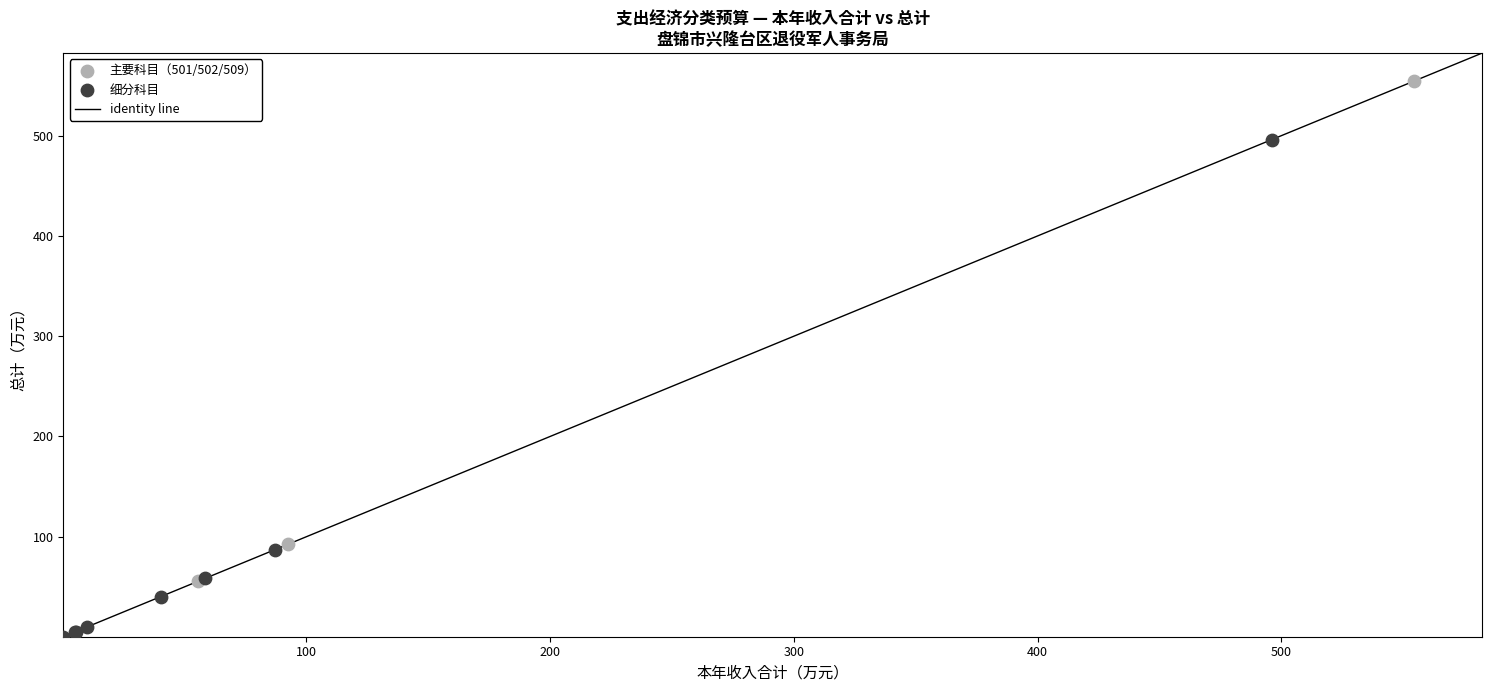

Which series contains the lowest Y value?

细分科目